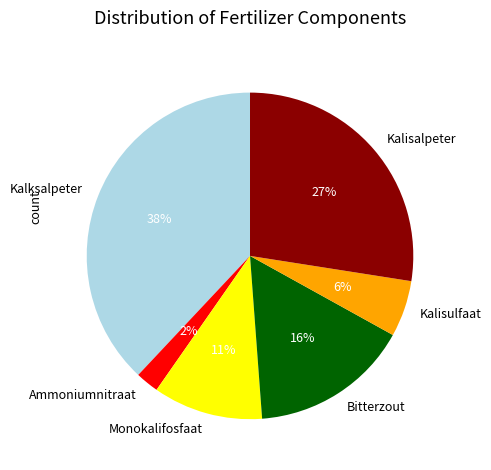

Rank the categories by value from lowest to highest.

Ammoniumnitraat, Kalisulfaat, Monokalifosfaat, Bitterzout, Kalisalpeter, Kalksalpeter